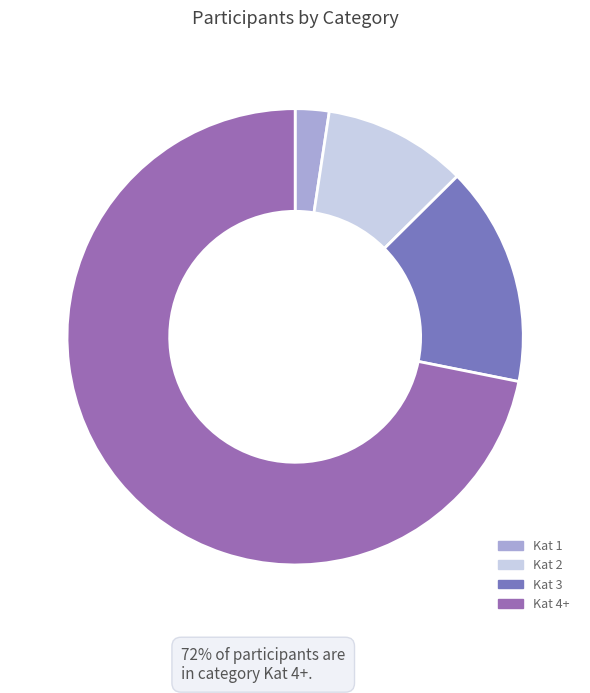

Which category has the smallest portion of the pie?

Kat 1